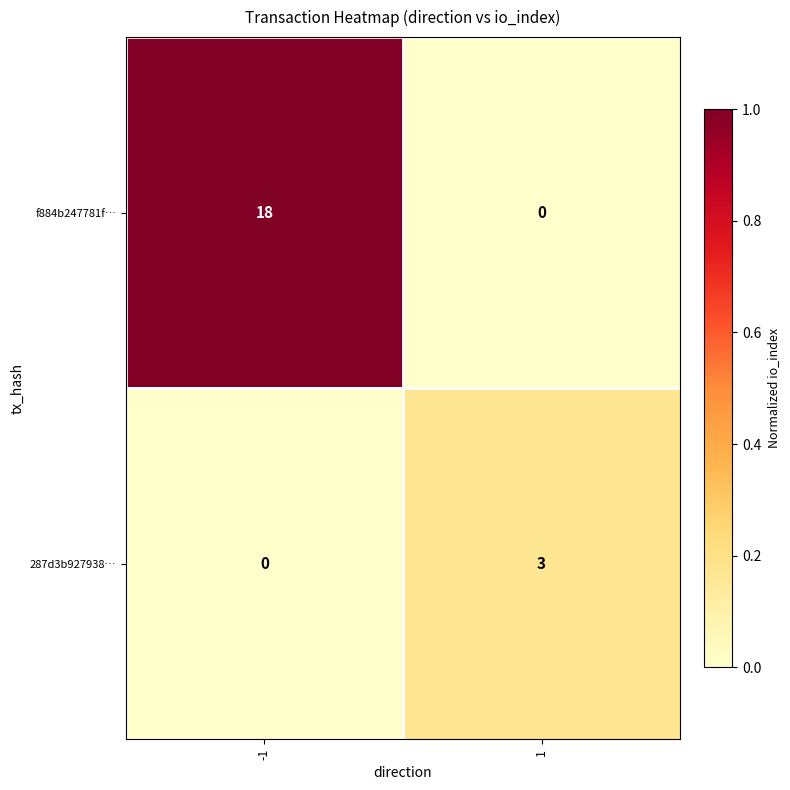

Which series has the largest total across all categories?

f884b247781f…